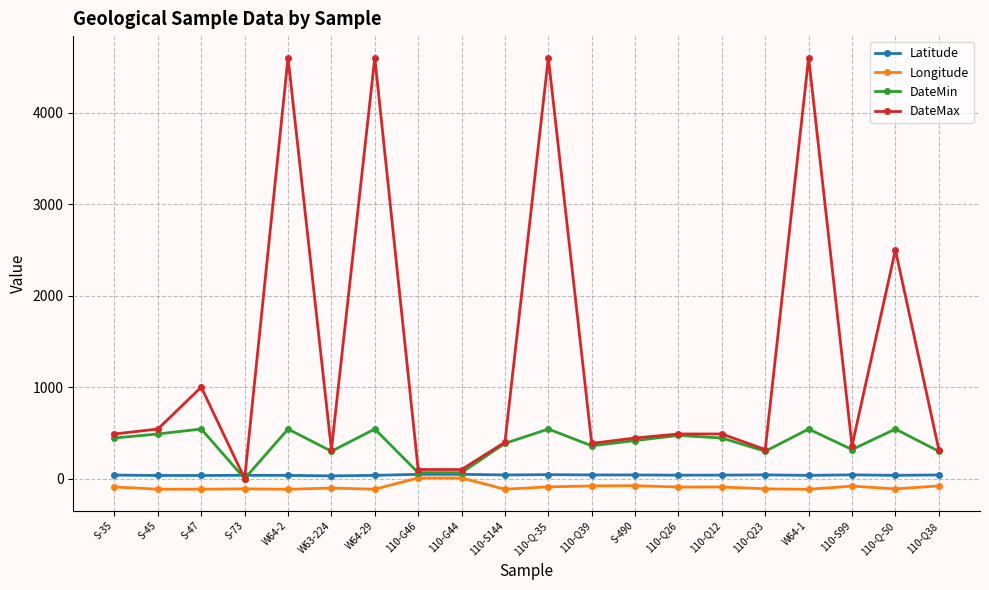

The value of DateMin at S-73 is 0.0. True or false?

True